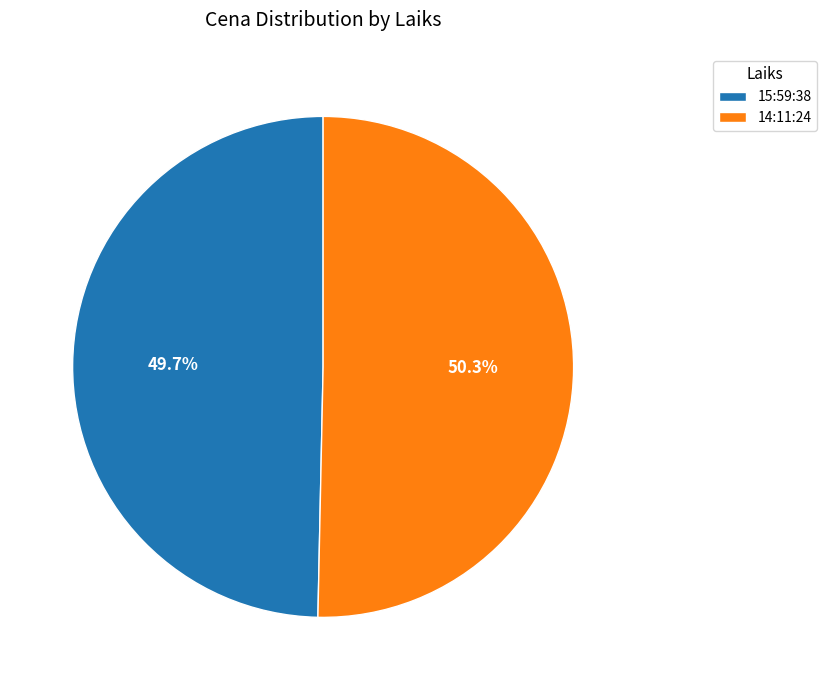

Which has a higher value, 15:59:38 or 14:11:24?

14:11:24